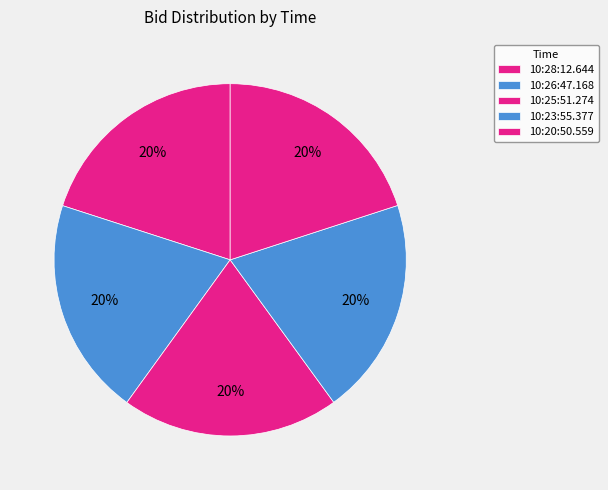

True or false: 10:20:50.559 accounts for 33% of the total.

False